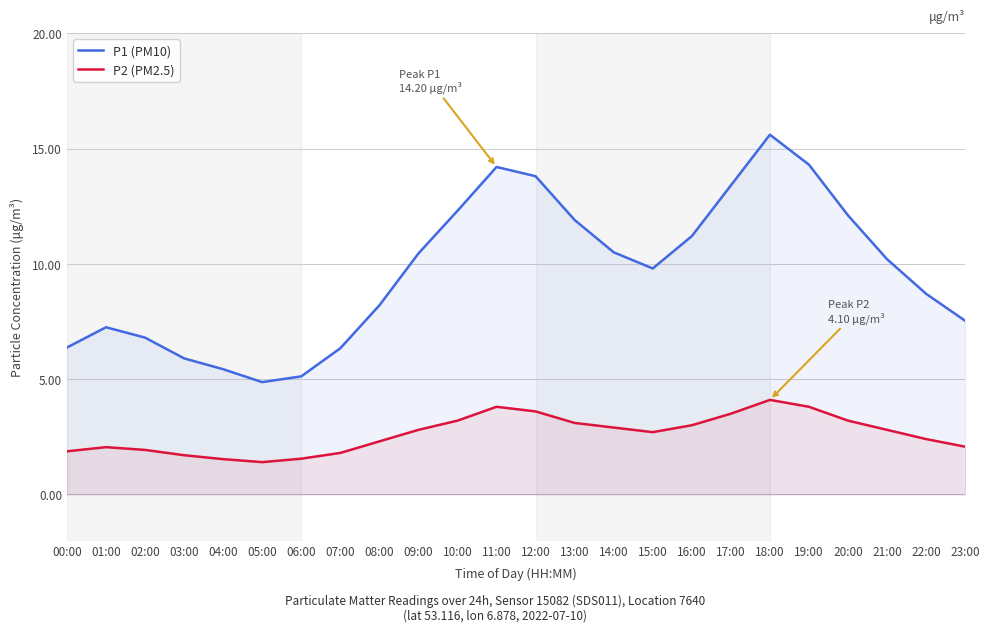

Reading left to right, what are all the values shown in this chart?

P1 (PM10): 00:00=6.4	01:00=7.2	02:00=6.8	03:00=5.9	04:00=5.4	05:00=4.9	06:00=5.1	07:00=6.3	08:00=8.2	09:00=10.4	10:00=12.3	11:00=14.2	12:00=13.8	13:00=11.9	14:00=10.5	15:00=9.8	16:00=11.2	17:00=13.4	18:00=15.6	19:00=14.3	20:00=12.1	21:00=10.2	22:00=8.7	23:00=7.5
P2 (PM2.5): 00:00=1.9	01:00=2.0	02:00=1.9	03:00=1.7	04:00=1.5	05:00=1.4	06:00=1.6	07:00=1.8	08:00=2.3	09:00=2.8	10:00=3.2	11:00=3.8	12:00=3.6	13:00=3.1	14:00=2.9	15:00=2.7	16:00=3.0	17:00=3.5	18:00=4.1	19:00=3.8	20:00=3.2	21:00=2.8	22:00=2.4	23:00=2.1